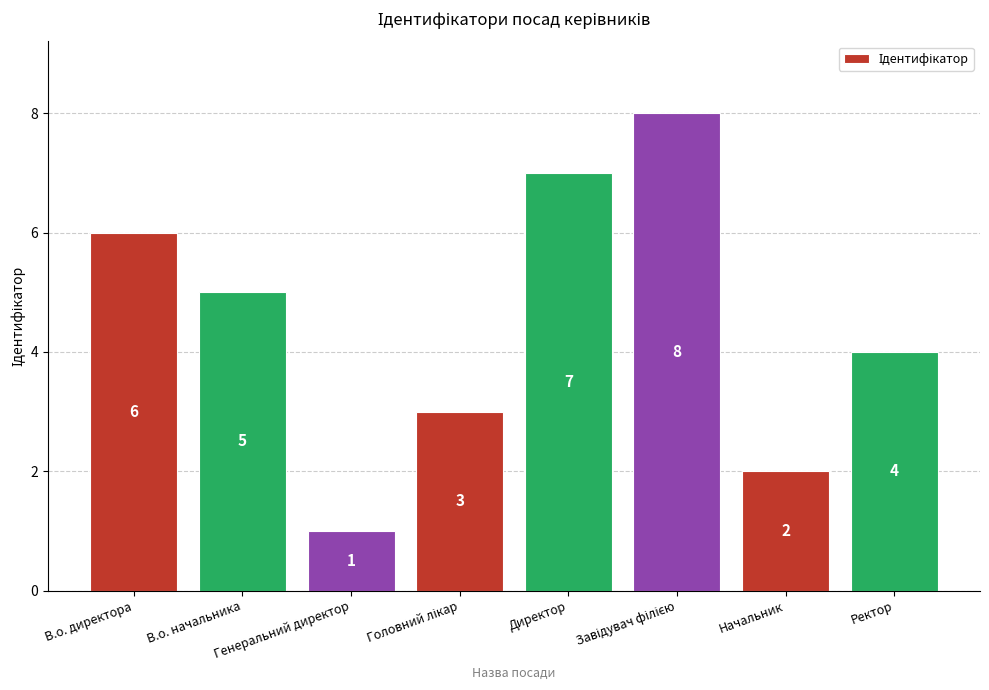

Reading right to left, what are all the values shown in this chart?

4	2	8	7	3	1	5	6